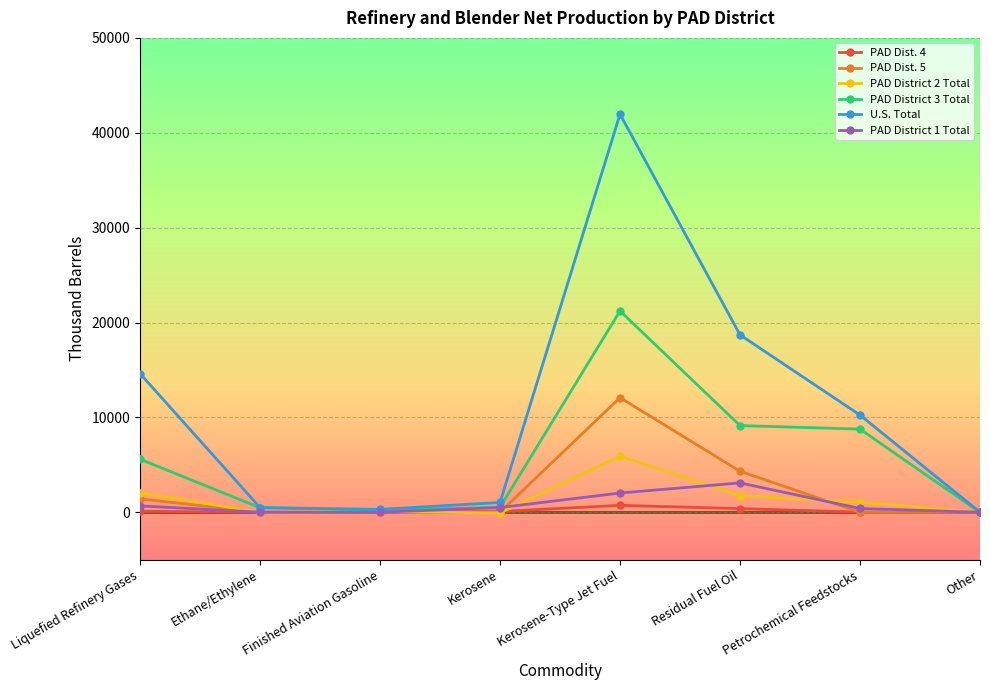

Does the chart display data point markers on the line(s)?

Yes